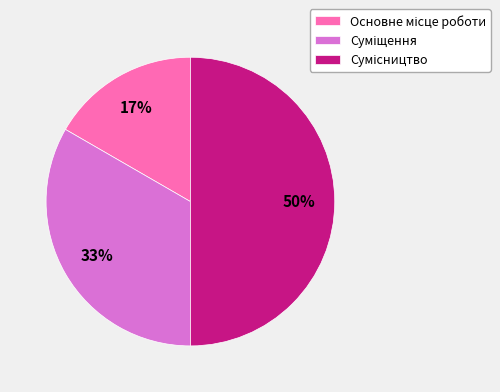

To the nearest percent, what is the difference between the largest and smallest slice percentages?

33%